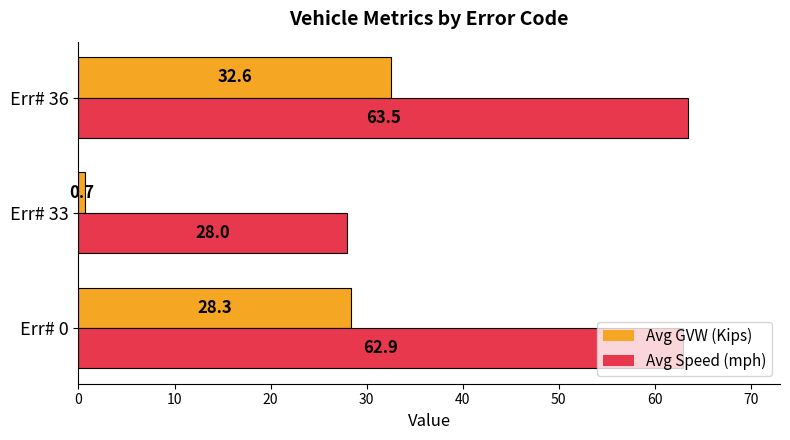

Is the value of Avg Speed (mph) at Err# 33 greater than the value of Avg GVW (Kips) at Err# 0?

No